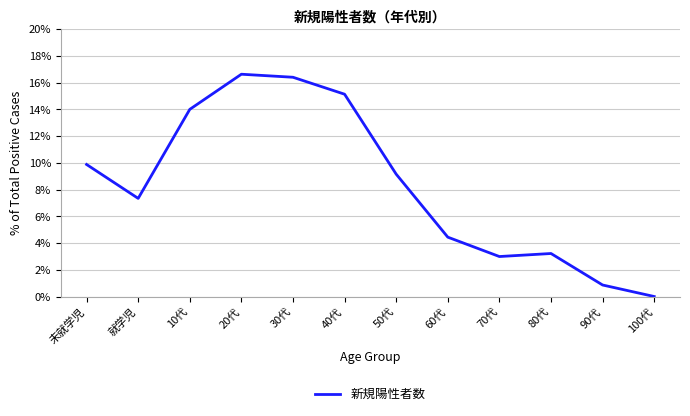

What is the sum of the values at 未就学児 and 50代?

19.0